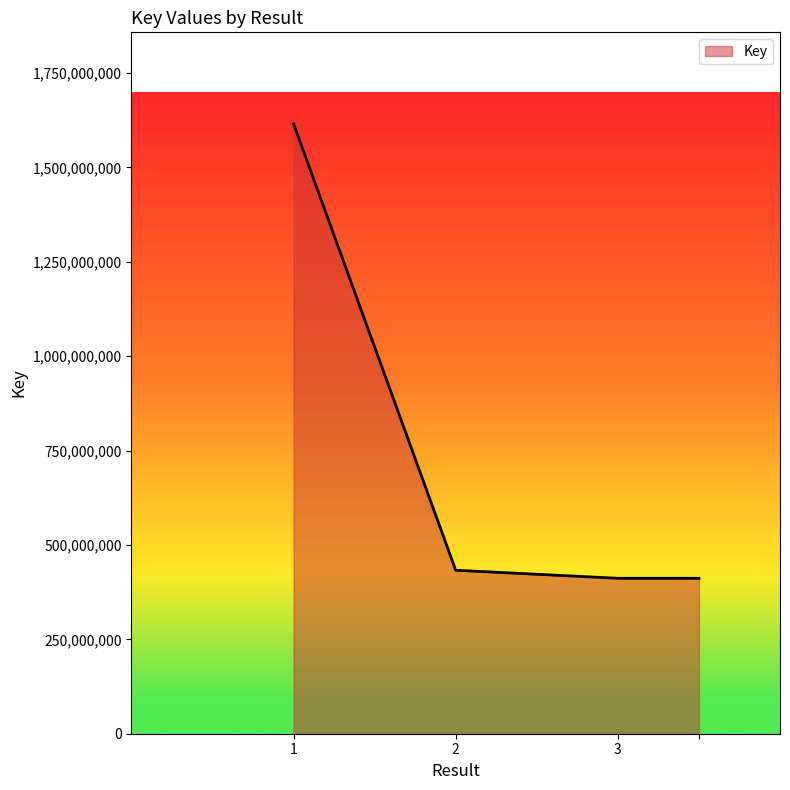

Does the chart display data point markers on the line(s)?

No